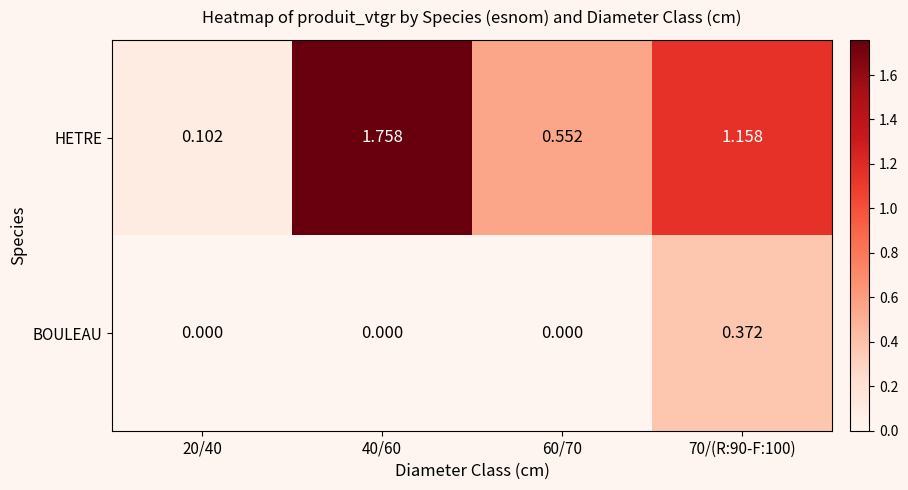

List the series in order of their peak value, highest first.

HETRE, BOULEAU